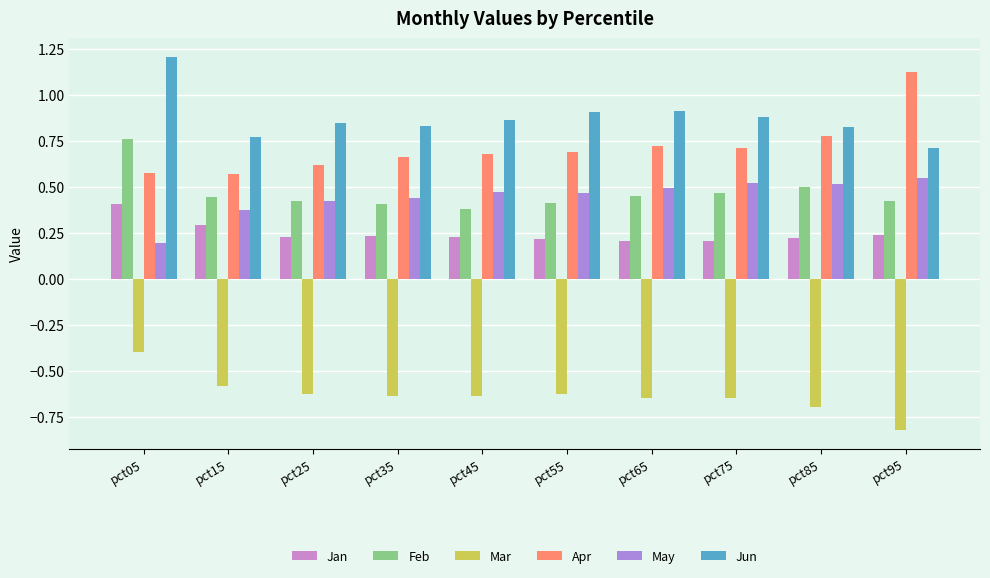

Which category has the highest value across all series?

pct05